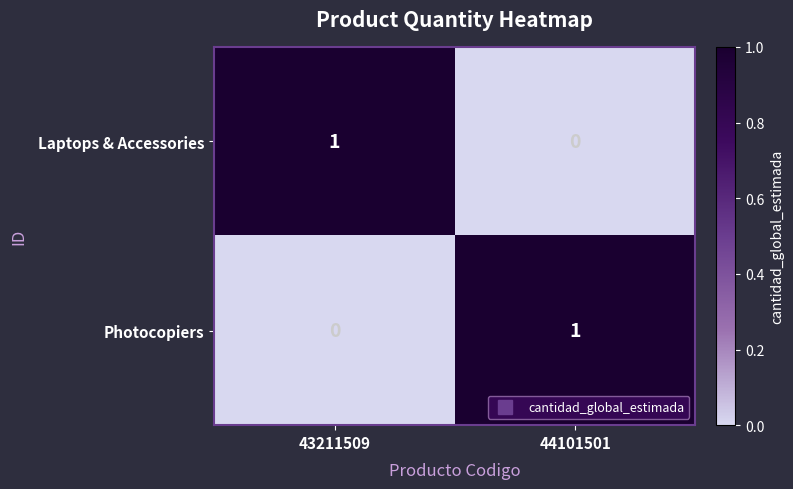

Is the value of Photocopiers at 43211509 greater than the value of Laptops & Accessories at 43211509?

No